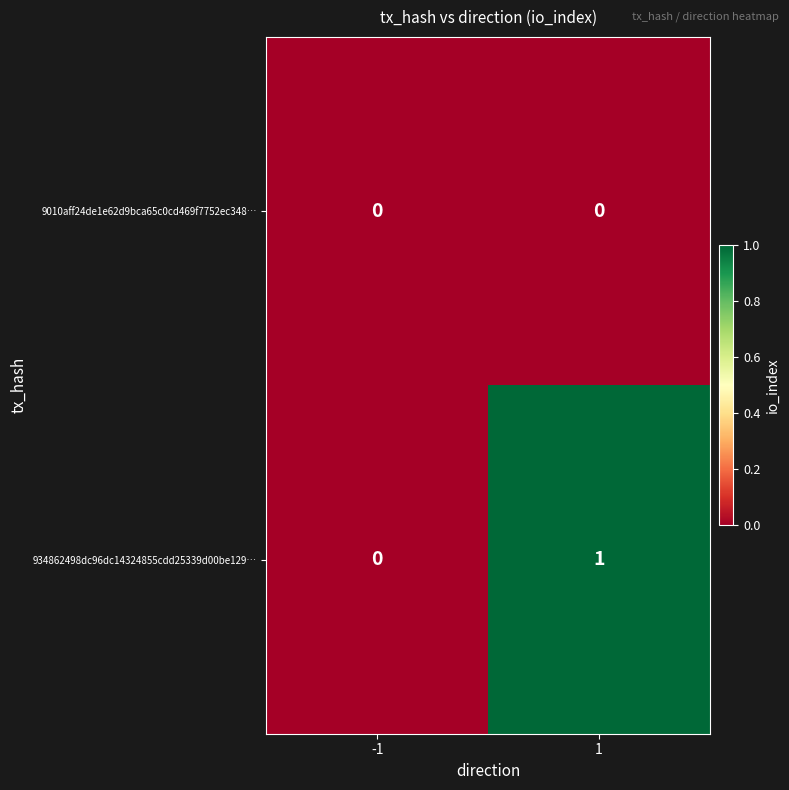

Reading right to left, transcribe all the data shown in this chart.

9010aff24de1e62d9bca65c0cd469f7752ec348…: 1=0	-1=0
934862498dc96dc14324855cdd25339d00be129…: 1=1	-1=0